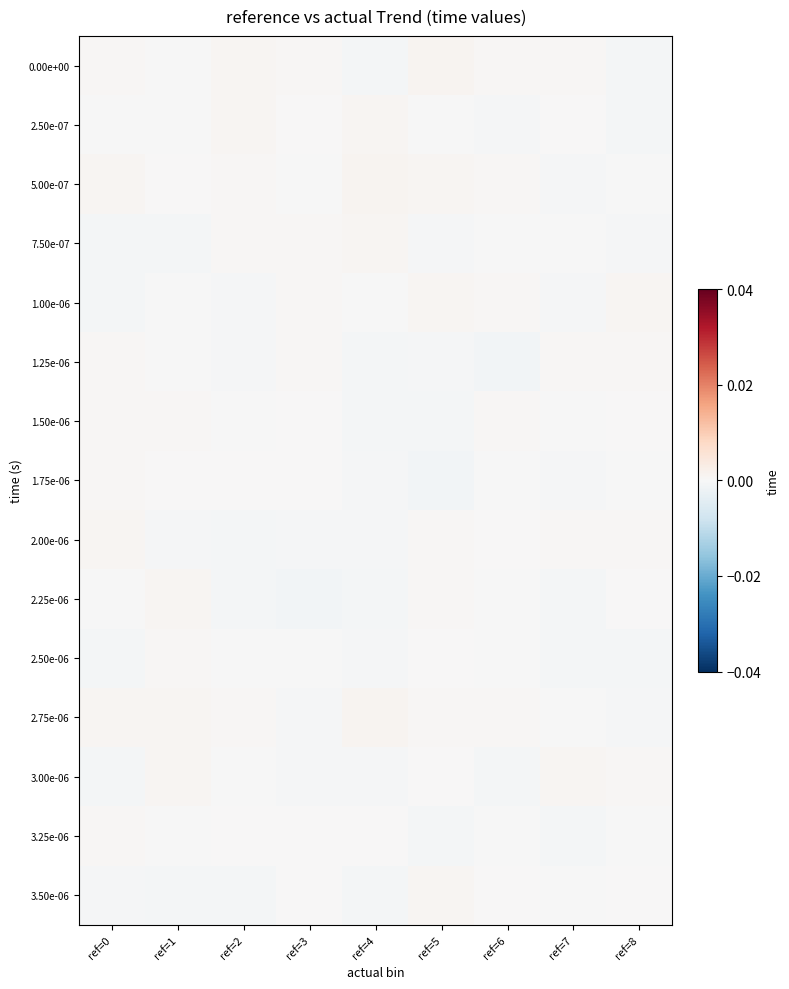

How many categories are shown in the chart?

9